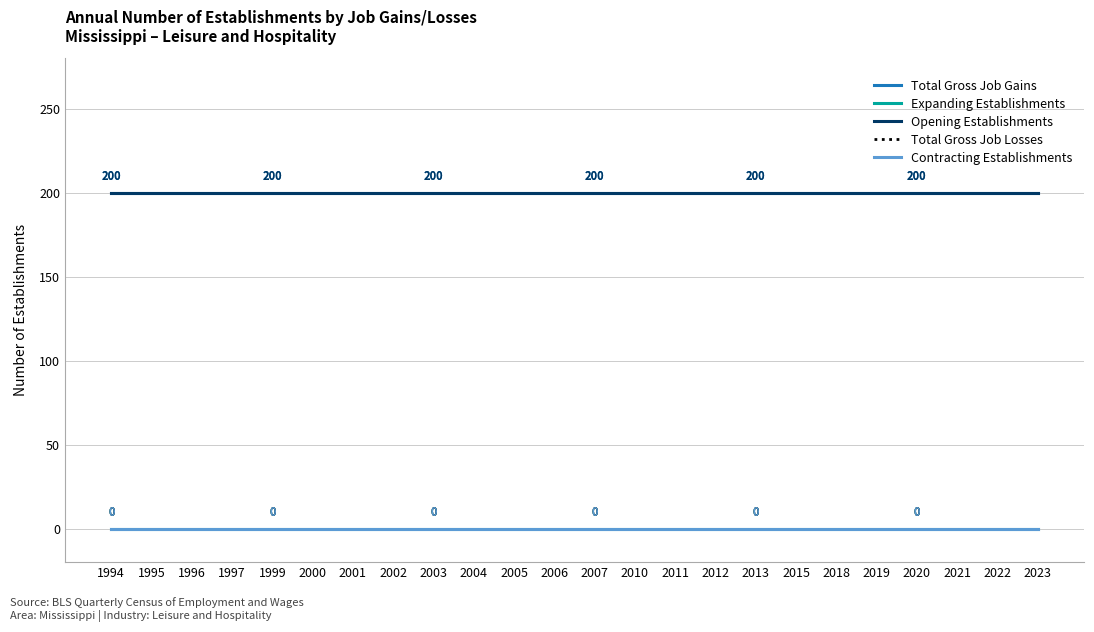

Is this an area chart (filled region under the line)?

No